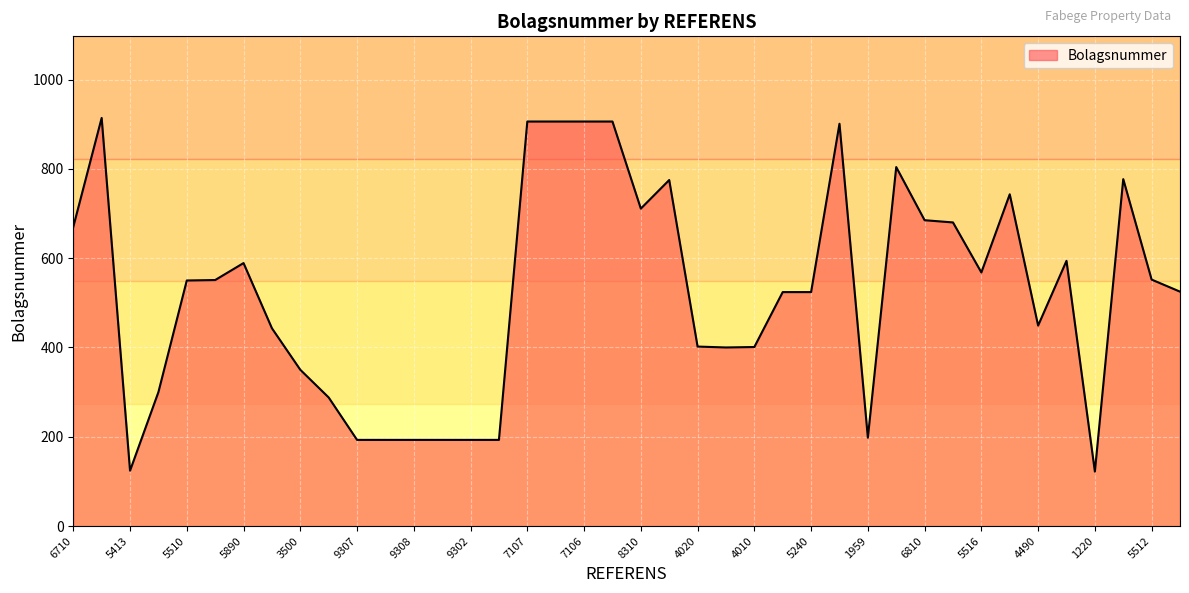

What is the smallest value displayed?

122